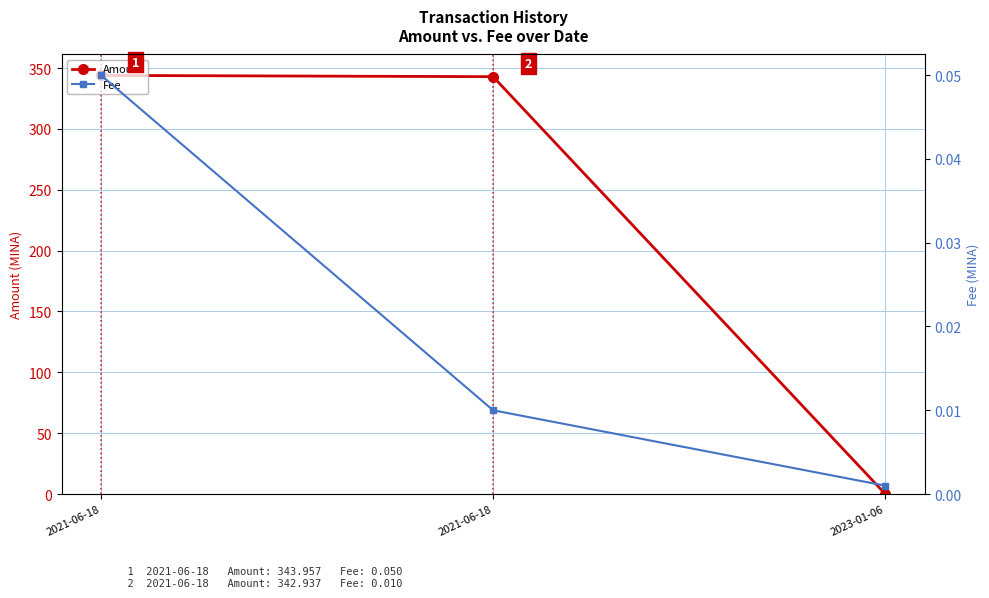

List the series in order of their overall mean, lowest first.

Fee, Amount